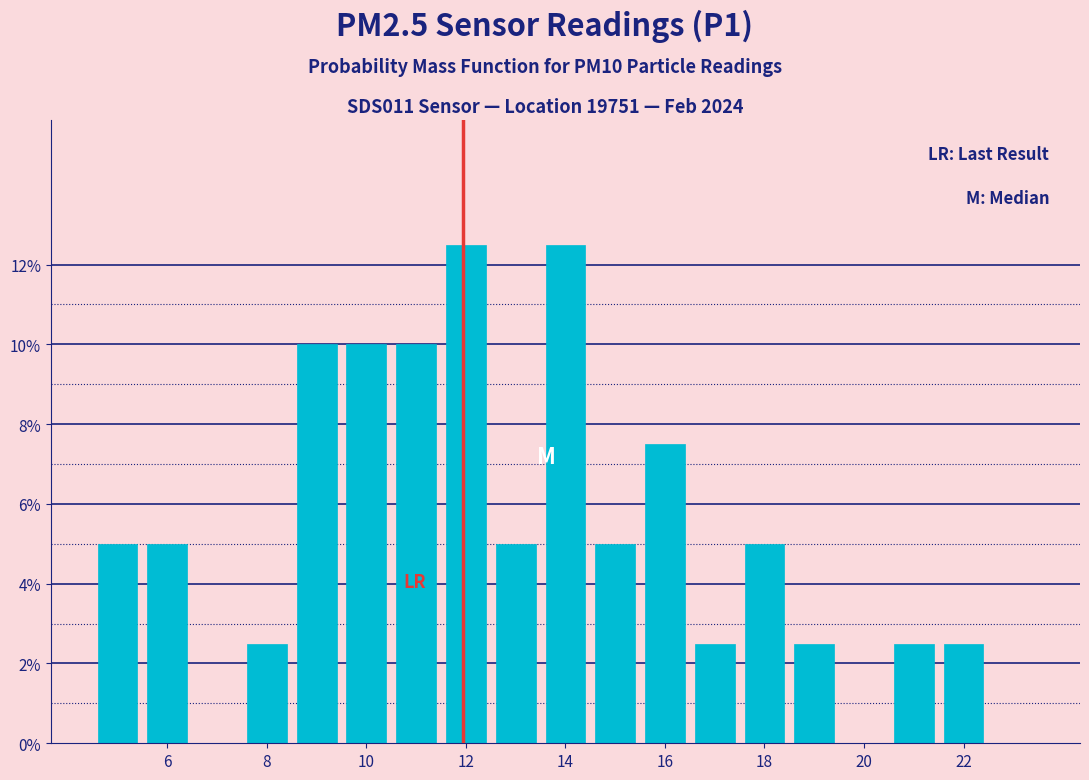

Reading left to right, transcribe this chart: for each bar, give the range it covers on the x-axis and its height. Neither the bar edges nor the heights are printed on the chart, so give them approximately, as read against the axes.

4.5 to 5.5: 5.0
5.5 to 6.5: 5.0
6.5 to 7.5: 0
7.5 to 8.5: 2.6
8.5 to 9.5: 10.0
9.5 to 10.5: 10.0
10.5 to 11.5: 10.0
11.5 to 12.5: 12.6
12.5 to 13.5: 5.0
13.5 to 14.5: 12.6
14.5 to 15.5: 5.0
15.5 to 16.5: 7.6
16.5 to 17.5: 2.6
17.5 to 18.5: 5.0
18.5 to 19.5: 2.6
19.5 to 20.5: 0
20.5 to 21.5: 2.6
21.5 to 22.5: 2.6
22.5 to 23.5: 0